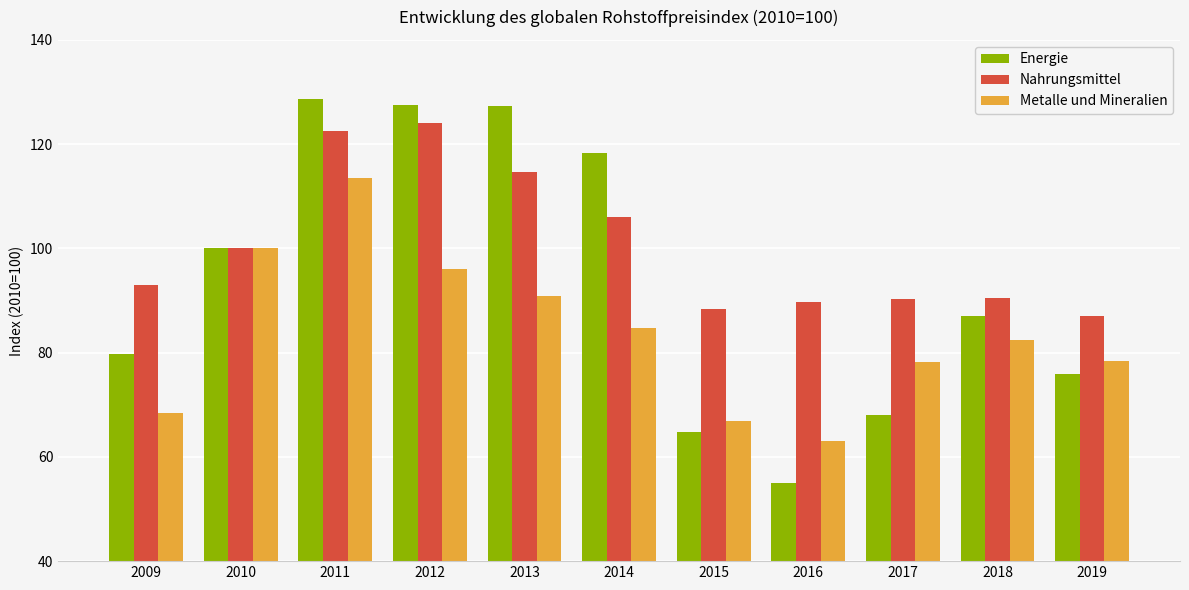

Read the Nahrungsmittel value at 2014.

106.0